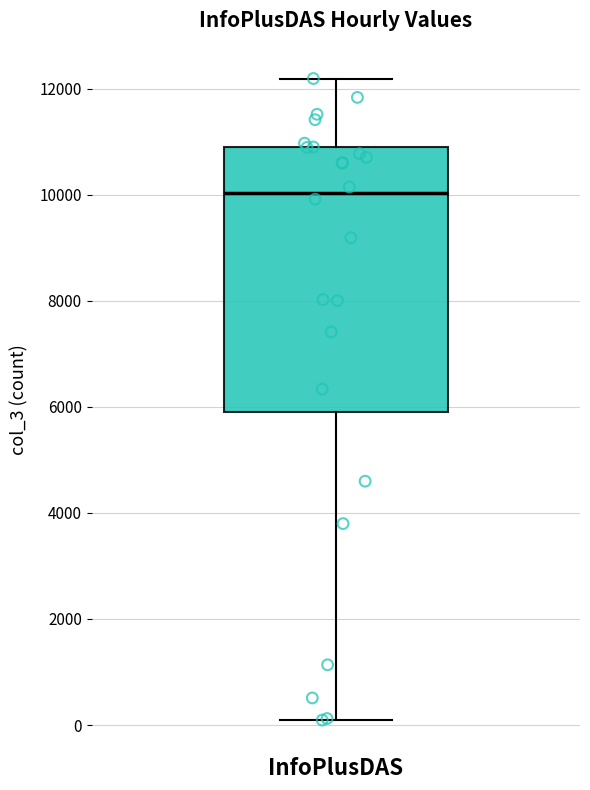

Transcribe this box plot: give where the median line is, the range the box spans, and where the two whiskers end, as read against the y-axis. The values are not printed on the chart, so give them approximately, as read against the axis.

median 10000, box 5800 to 10800, whiskers 0 to 12200